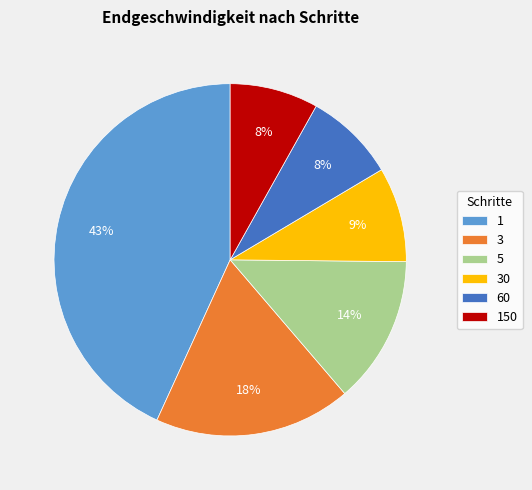

Does any single category account for the majority?

No